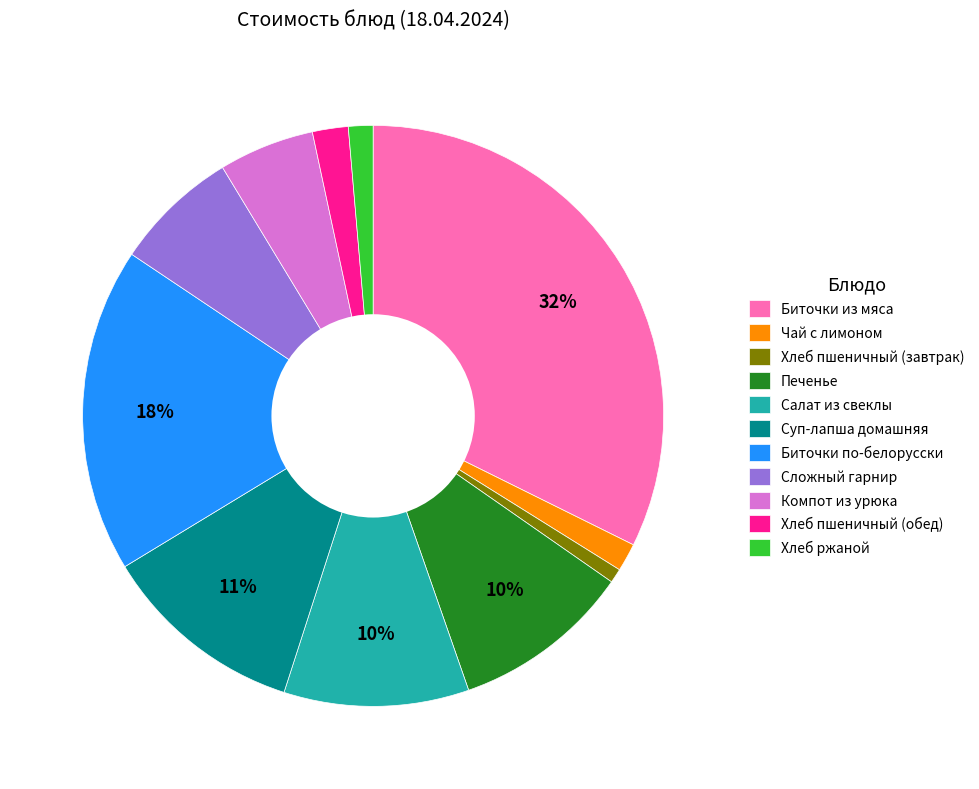

Approximately how many times larger is the value at Печенье compared to Сложный гарнир?

1.4